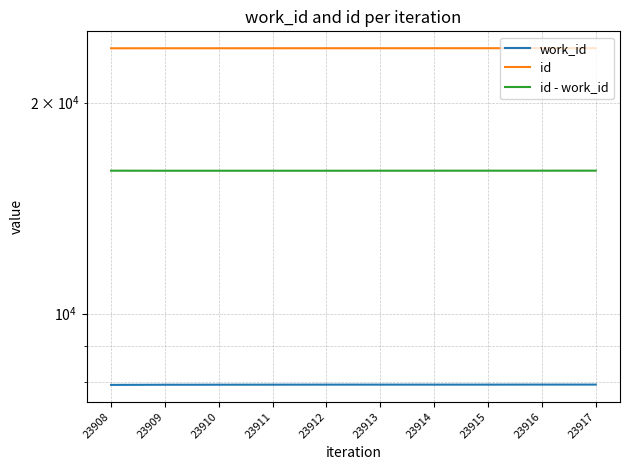

How many data points in id - work_id are above 15993?

4